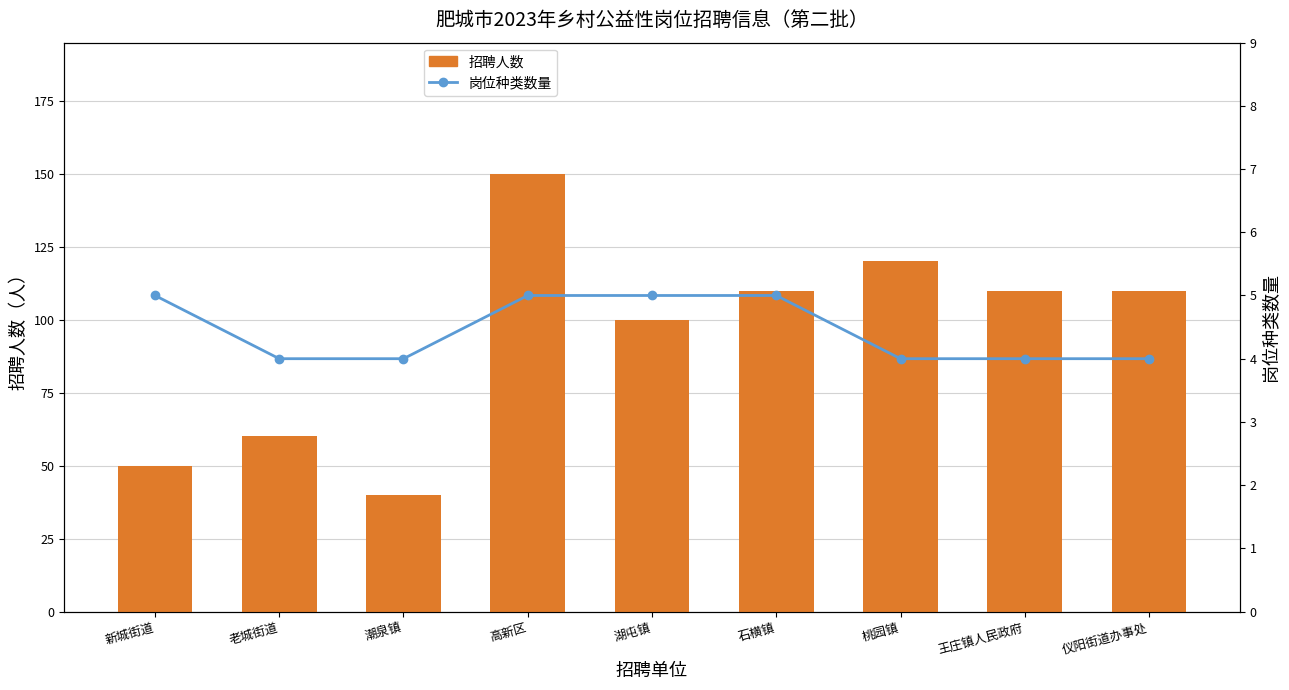

At which label does 招聘人数 first exceed 110?

高新区